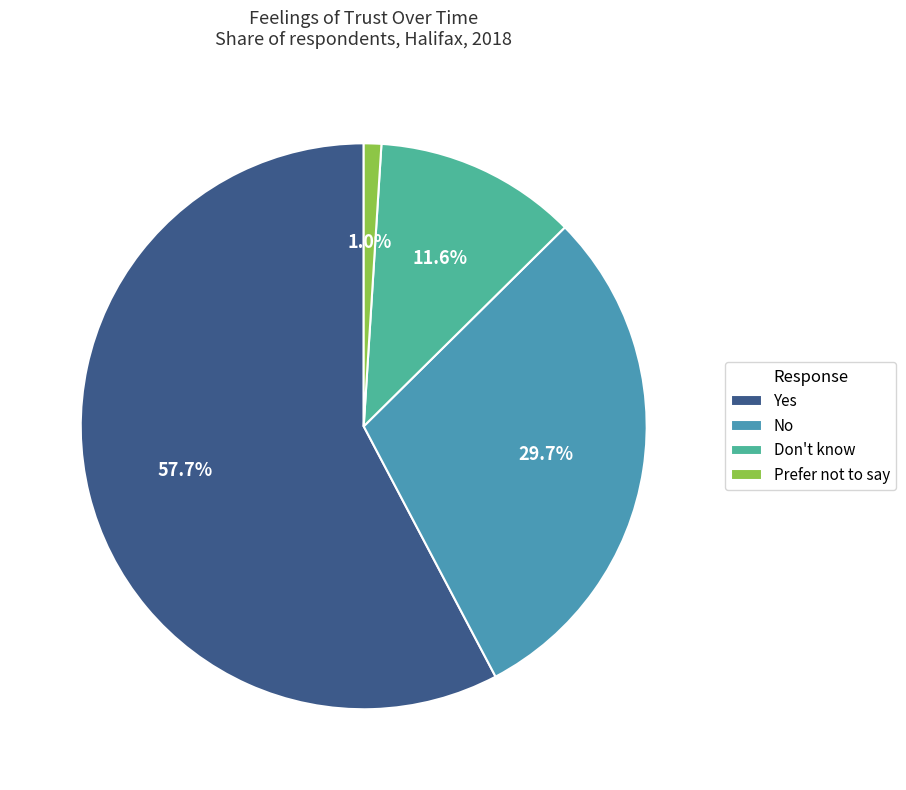

To the nearest percent, what is the difference between the Prefer not to say and No slice percentages?

29%